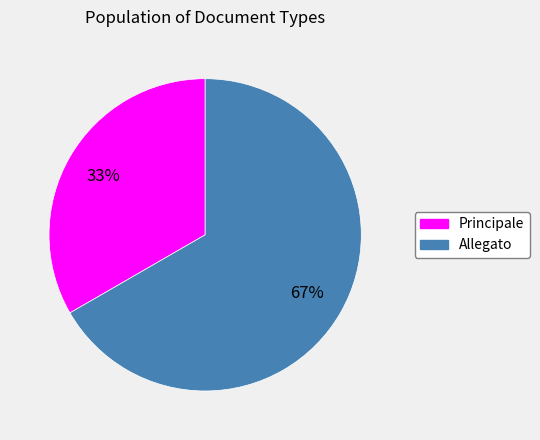

Between Principale and Allegato, which is larger?

Allegato